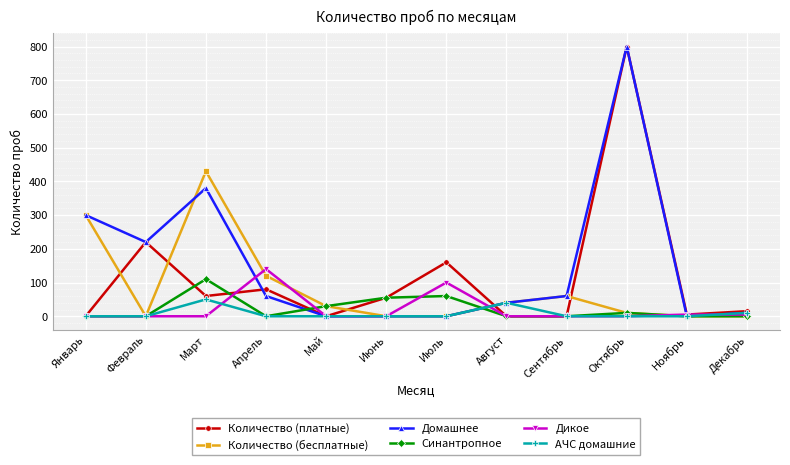

What is the difference between the highest and lowest values at Май?

30